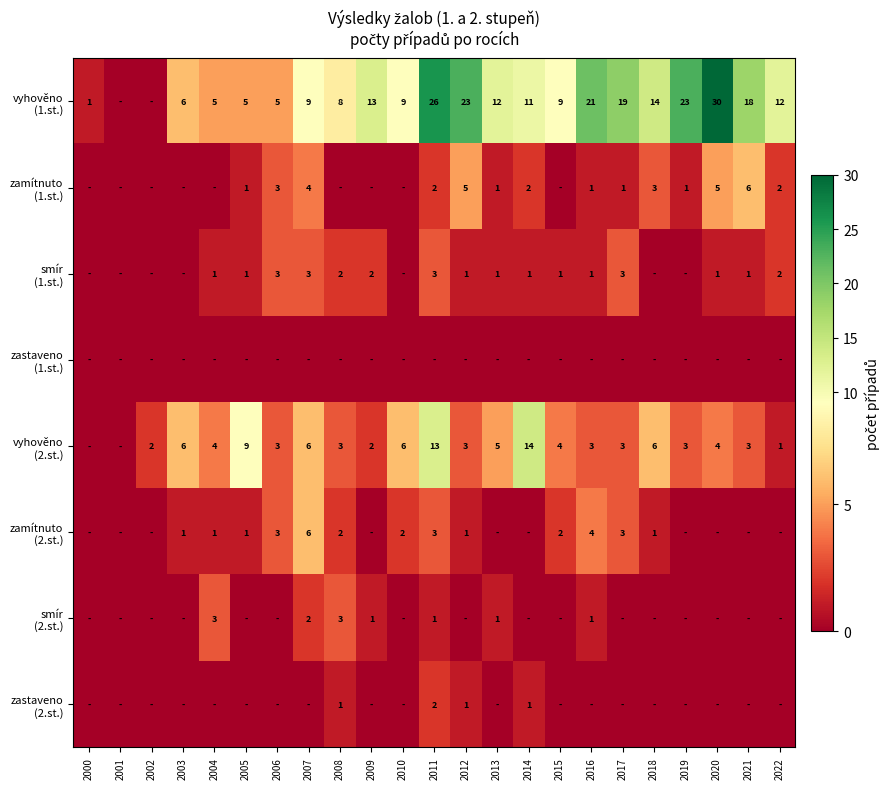

How many smír (1.st.) values are between 0 and 2?

19